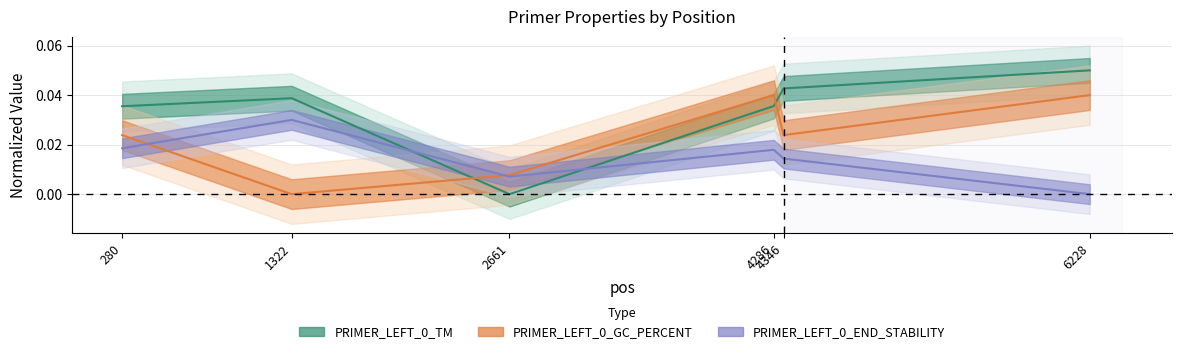

How many lines are shown in the chart?

3